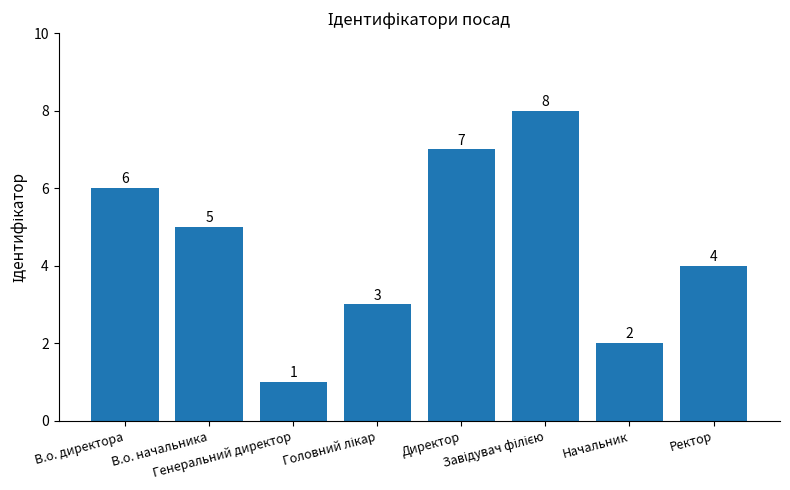

Where is the data nearest to the value 4?

Ректор